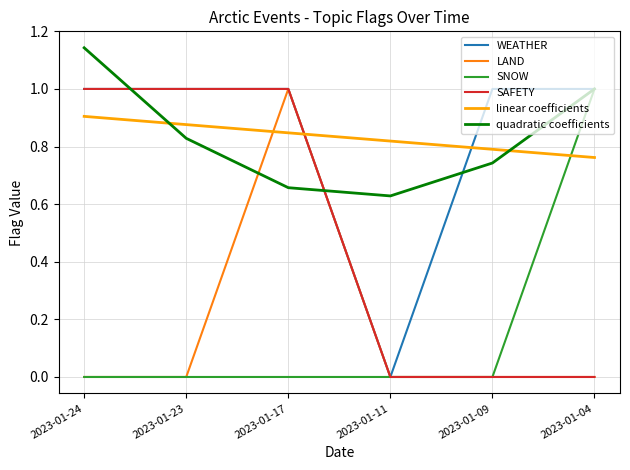

How many times do quadratic coefficients and linear coefficients cross each other?

2